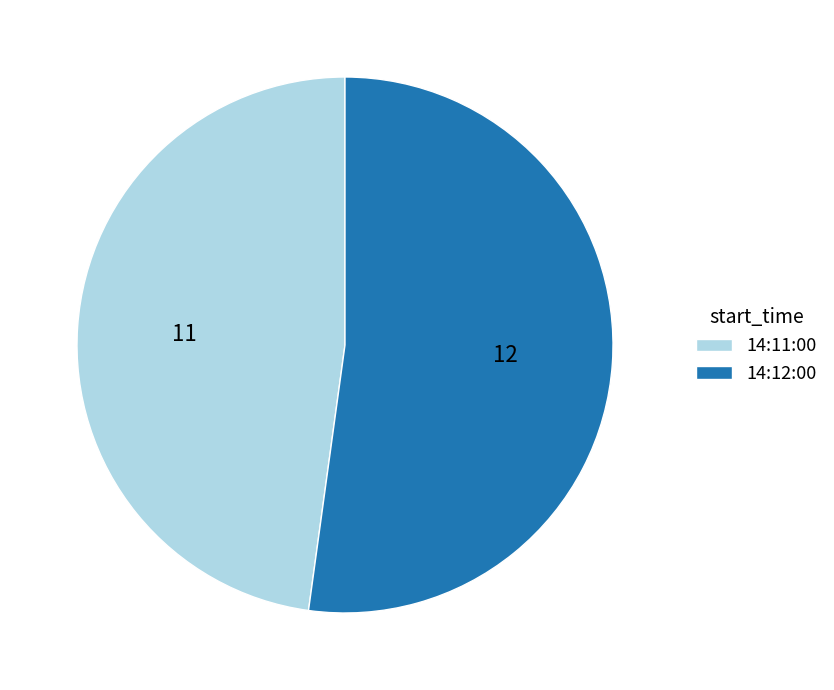

Is the sum of 14:11:00 and 14:12:00 greater than half?

Yes